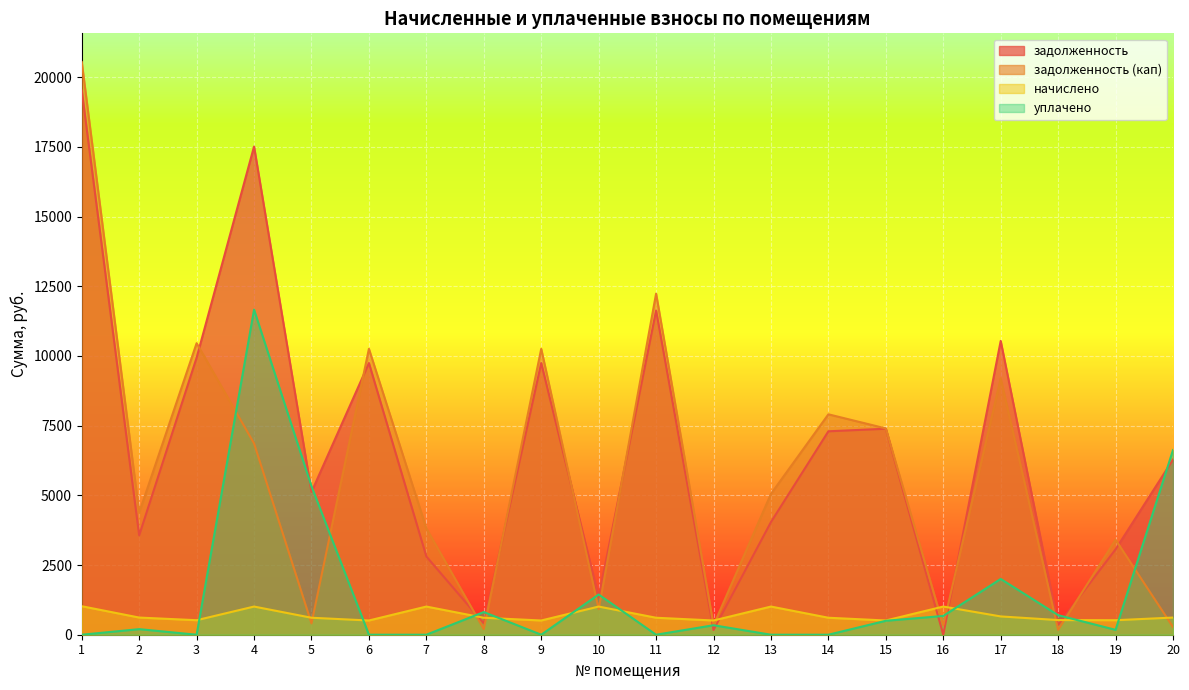

Reading right to left, list all the values displayed in this chart.

задолженность: 6283.2	3062.1	350.4	10538.8	0.0	7389.2	7297.3	4041.6	170.4	11628.3	1347.2	9745.2	406.0	2805.7	9745.2	5119.8	17512.5	9937.1	3564.9	19522.9
задолженность (кап): 274.3	3407.6	175.2	9195.4	336.8	7399.5	7906.3	5052.0	340.7	12237.3	915.6	10255.5	202.0	3816.1	10255.5	406.0	6862.5	10457.6	4380.6	20545.2
начислено: 615.8	520.5	525.6	656.6	1010.4	510.3	609.0	1010.4	510.3	609.0	1010.4	510.3	609.0	1010.4	510.3	609.0	1010.4	520.5	615.8	1022.3
уплачено: 6624.6	175.0	700.8	2000.0	673.6	500.0	0.0	0.0	340.0	0.0	1442.0	0.0	813.0	0.0	0.0	5322.8	11660.4	0.0	200.0	0.0